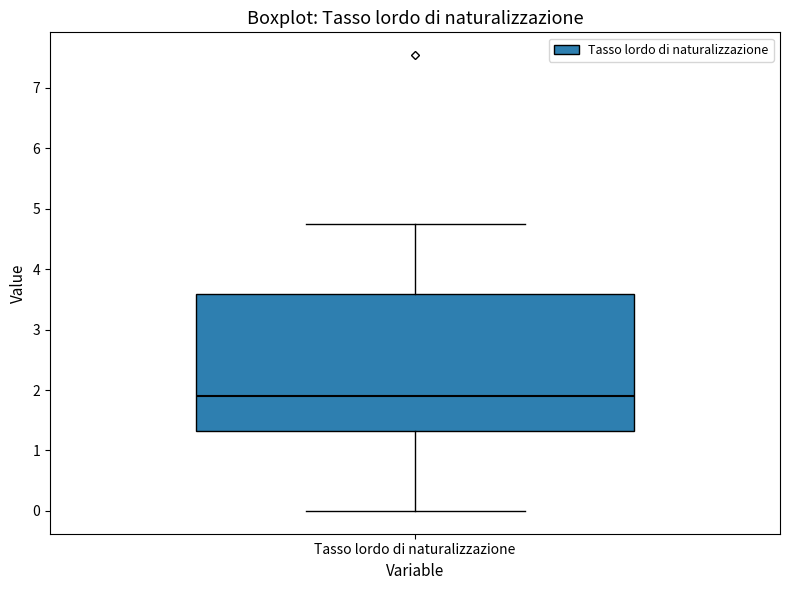

Where is the lower edge of the box for Tasso lordo di naturalizzazione on the y-axis? The values are not printed on the chart, so give them approximately, as read against the axis.

1.3